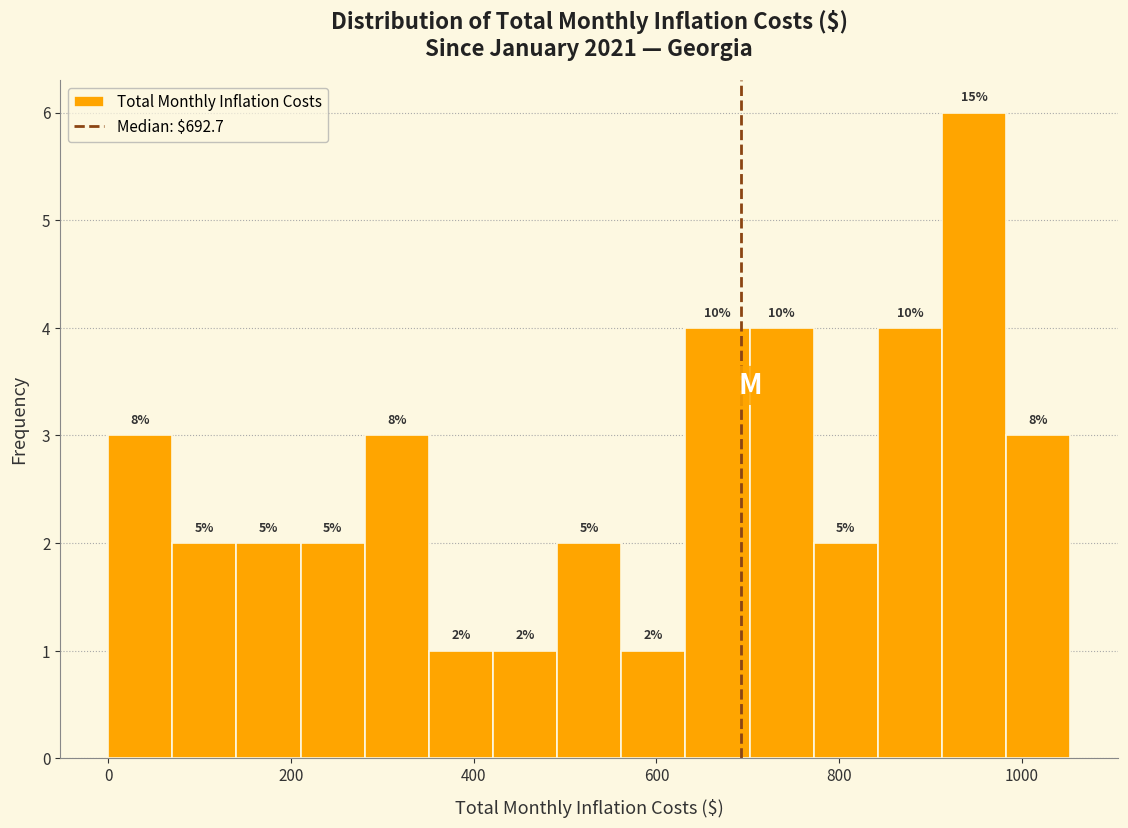

Read against the x-axis, roughly where is the centre of the tallest bar?

940